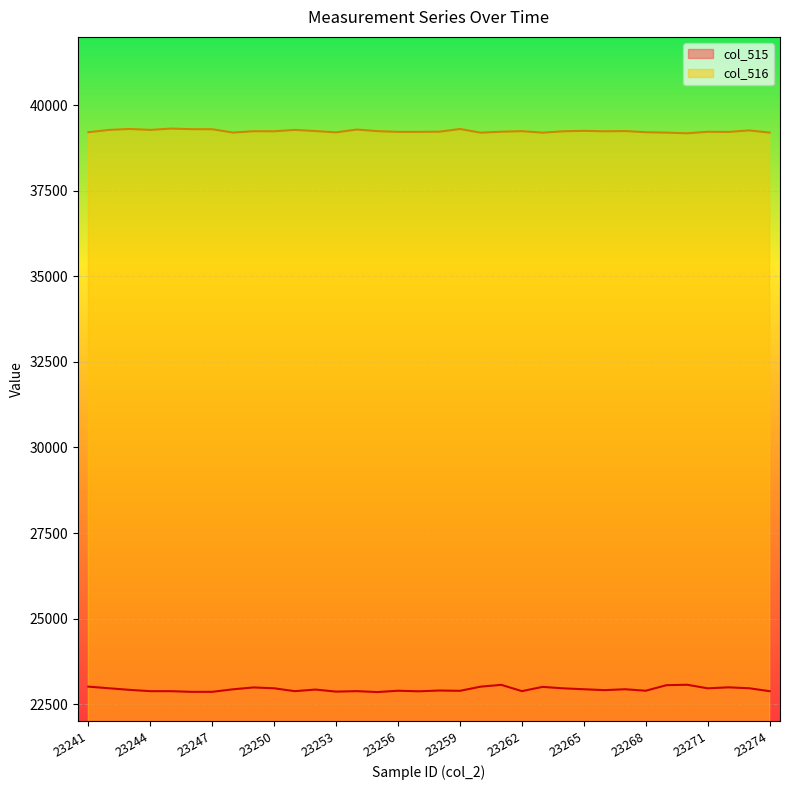

Between 23262 and 23271, which is larger?

23271